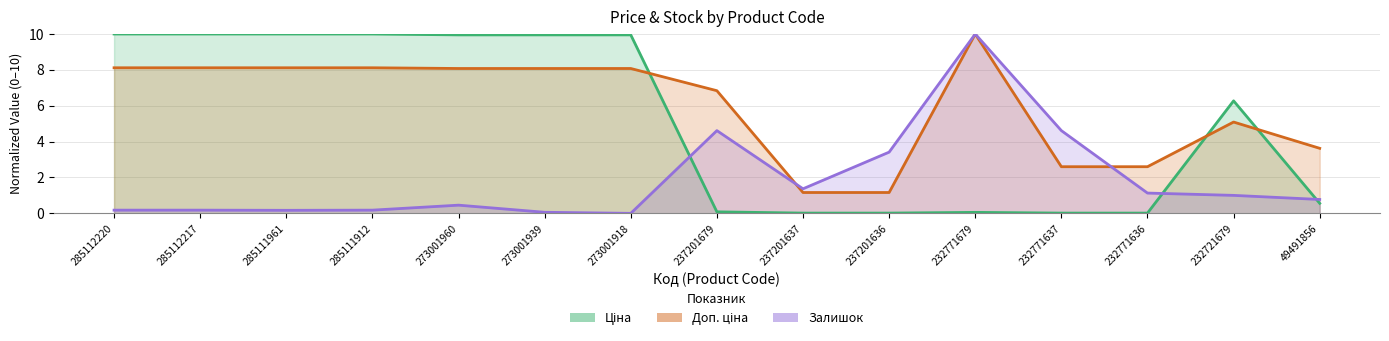

How many intersections are there between Доп. ціна and Ціна?

3